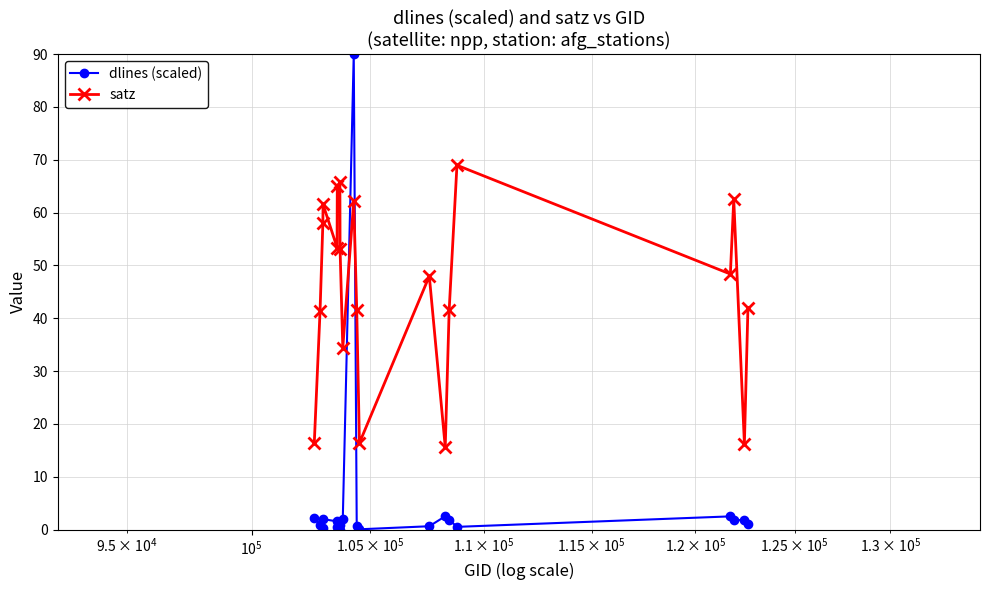

Which series has the widest spread of values?

dlines (scaled)